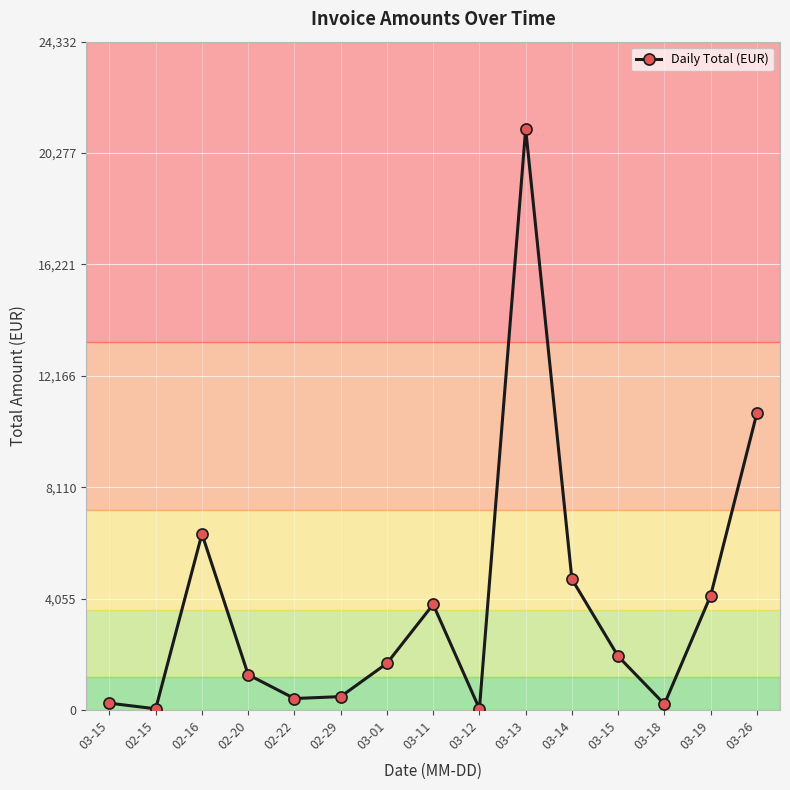

What is the sum of the values at 03-12 and 03-14?

4812.5